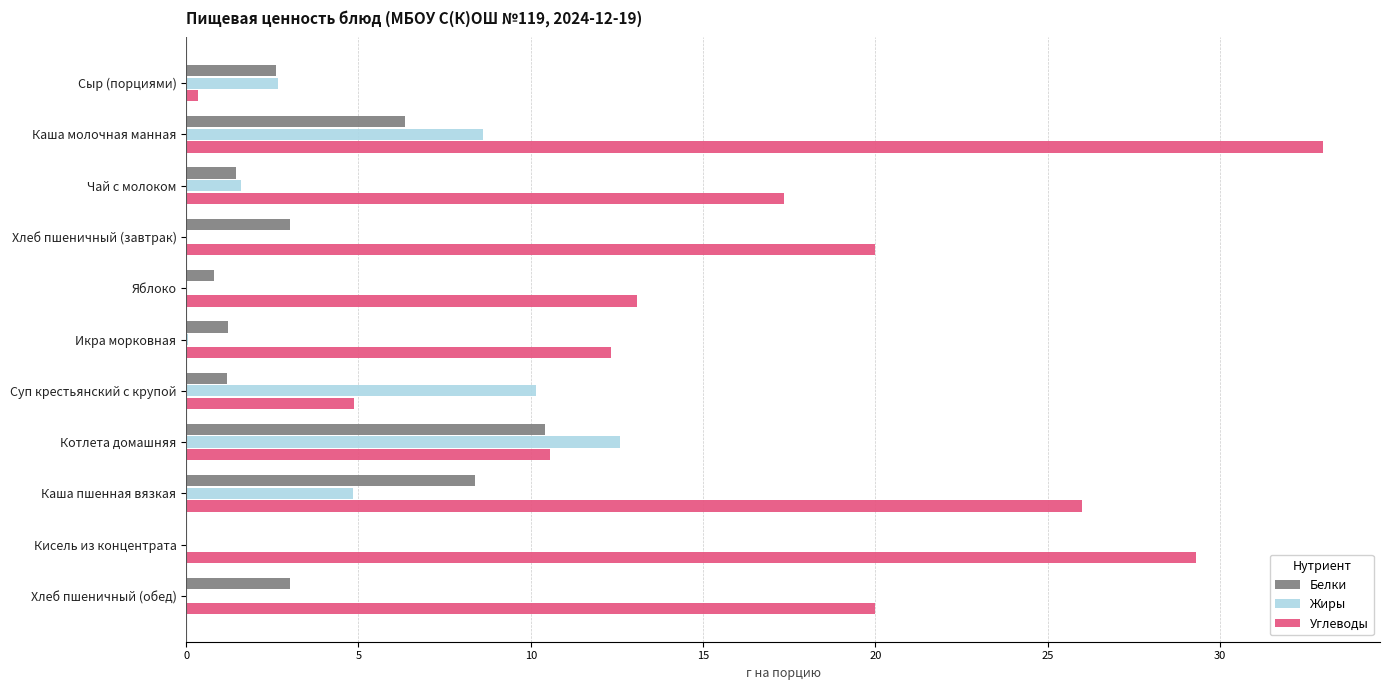

At which category is the sum across all series the highest?

Каша молочная манная